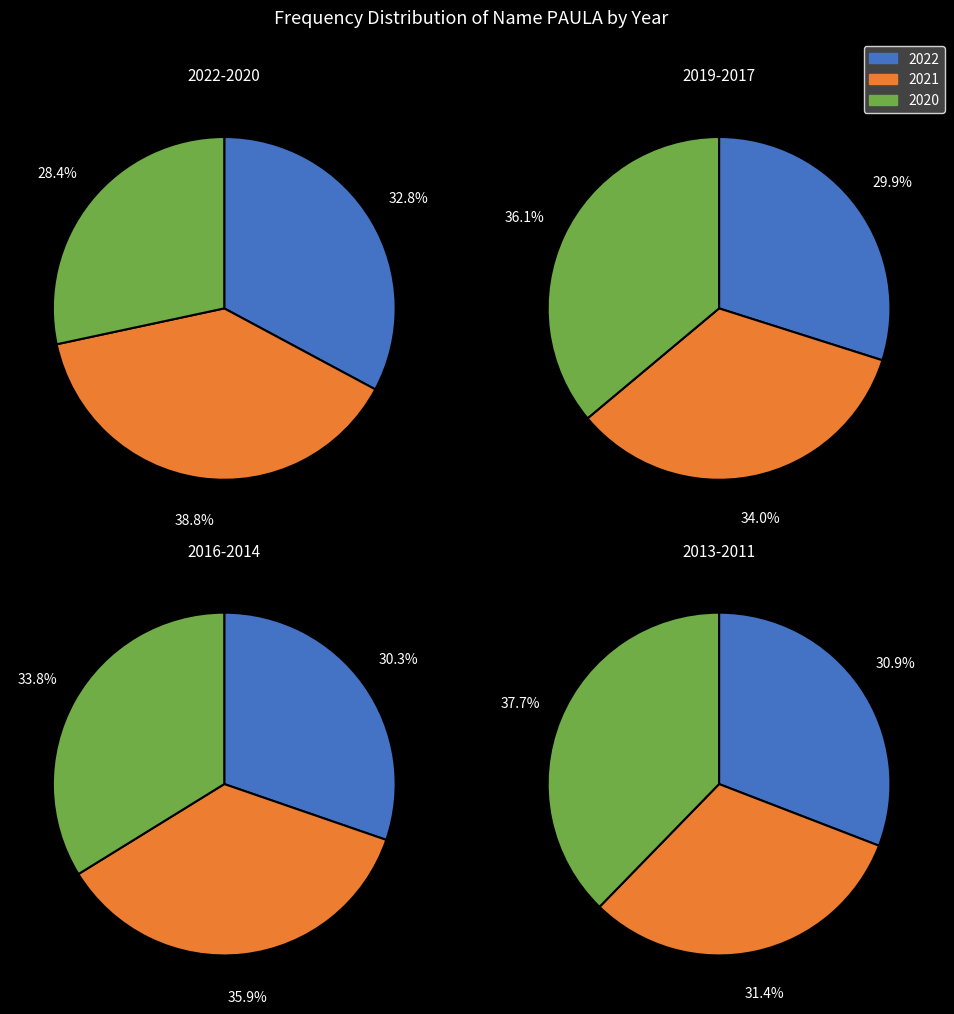

How much of the chart is everything except 2013?

88.8%